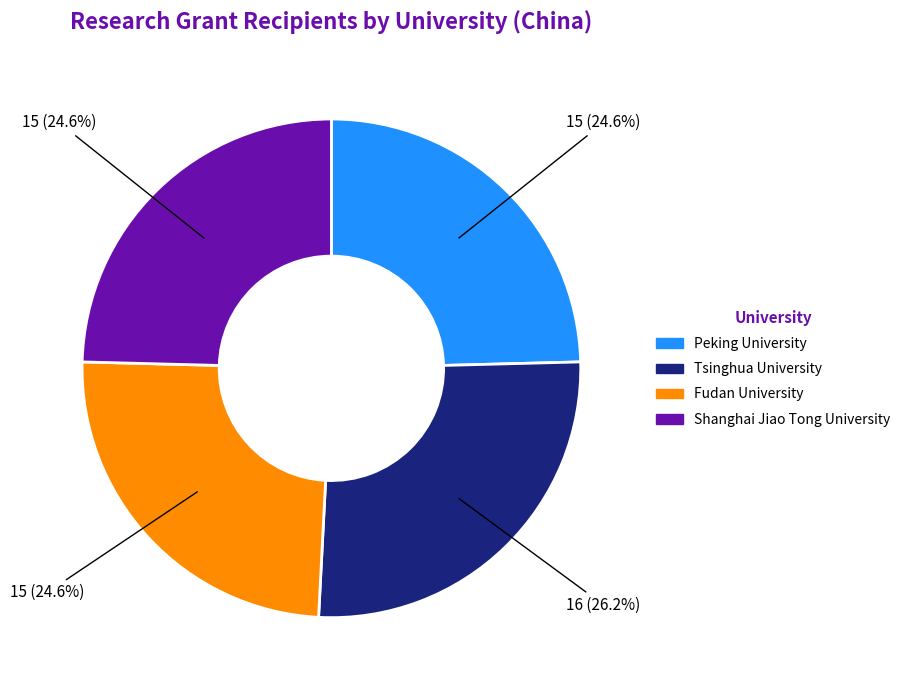

What percentage is NOT represented by Peking University?

75.4%